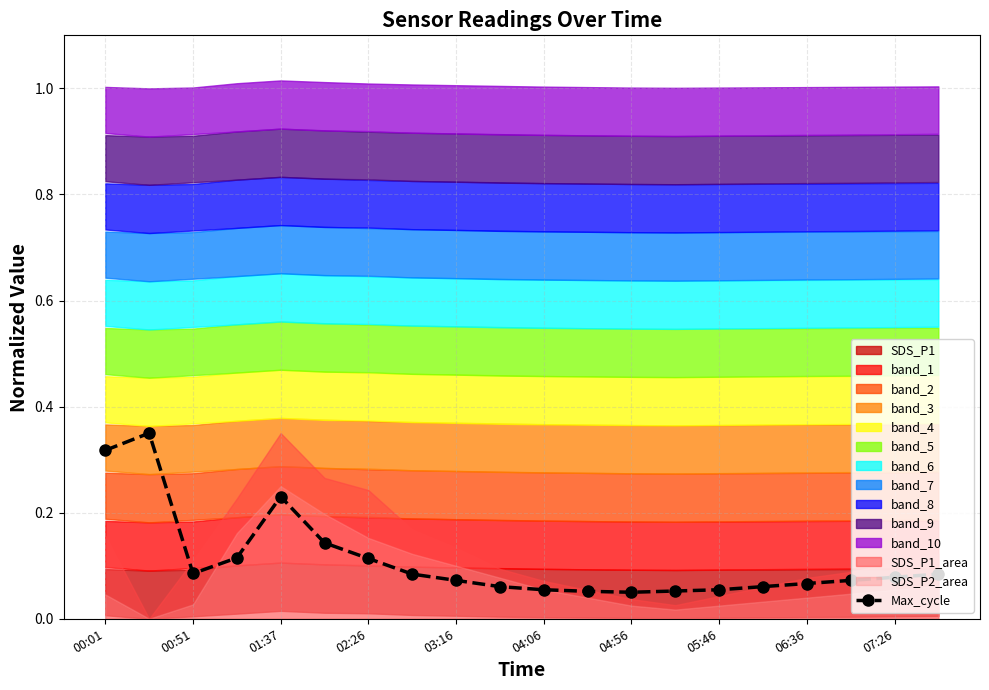

Count the Max_cycle values in the range 0 to 1.

20